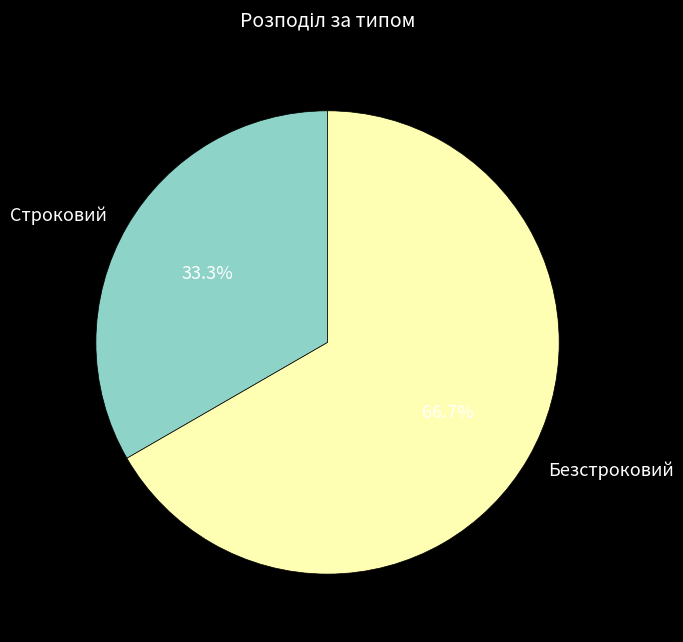

Approximately how many times larger is the value at Безстроковий compared to Строковий?

2.0